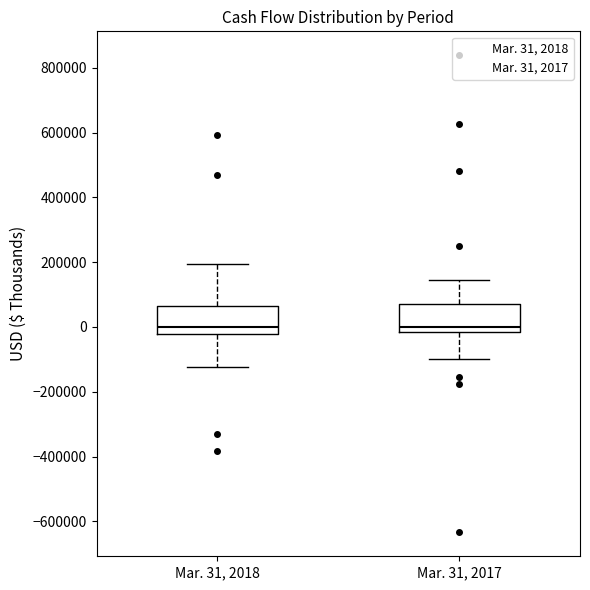

Reading left to right, read every box against the y-axis: the position of its median line, the range the box covers, and the ends of its whiskers. The values are not printed on the chart, so give them approximately, as read against the axis.

Mar. 31, 2018: median 0, box -20000 to 60000, whiskers -120000 to 200000
Mar. 31, 2017: median 0, box -20000 to 80000, whiskers -100000 to 140000